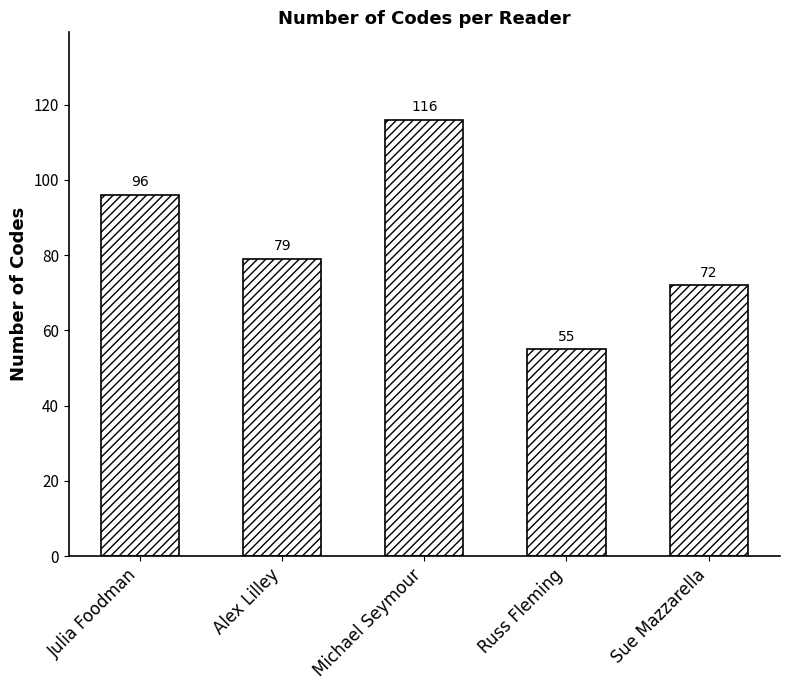

List the labels in order of value, largest first.

Michael Seymour, Julia Foodman, Alex Lilley, Sue Mazzarella, Russ Fleming